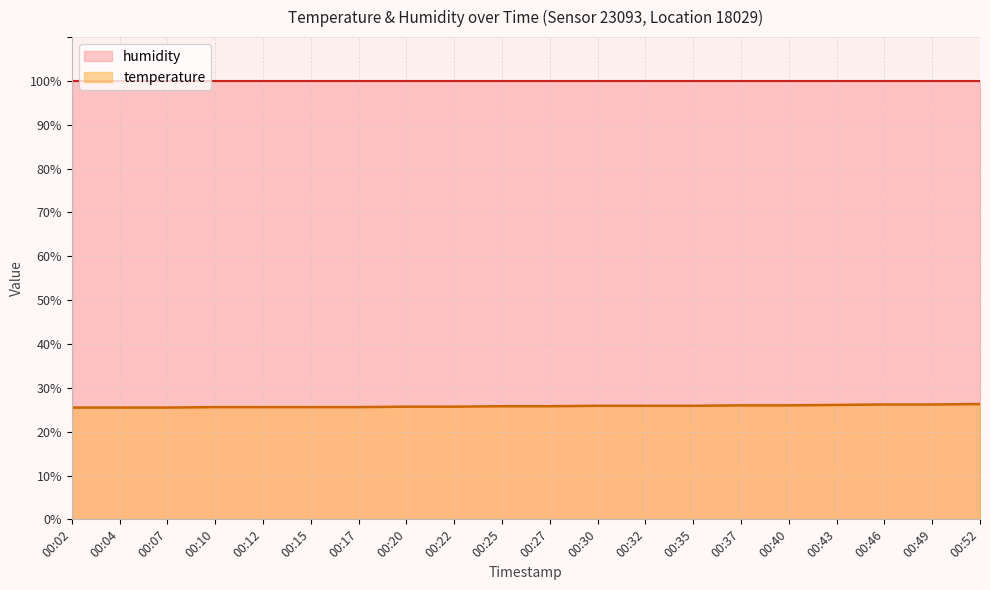

Reading left to right, what are all the values shown in this chart?

25.5	25.5	25.5	25.6	25.6	25.6	25.6	25.7	25.7	25.8	25.8	25.9	25.9	25.9	26.0	26.0	26.1	26.2	26.2	26.3